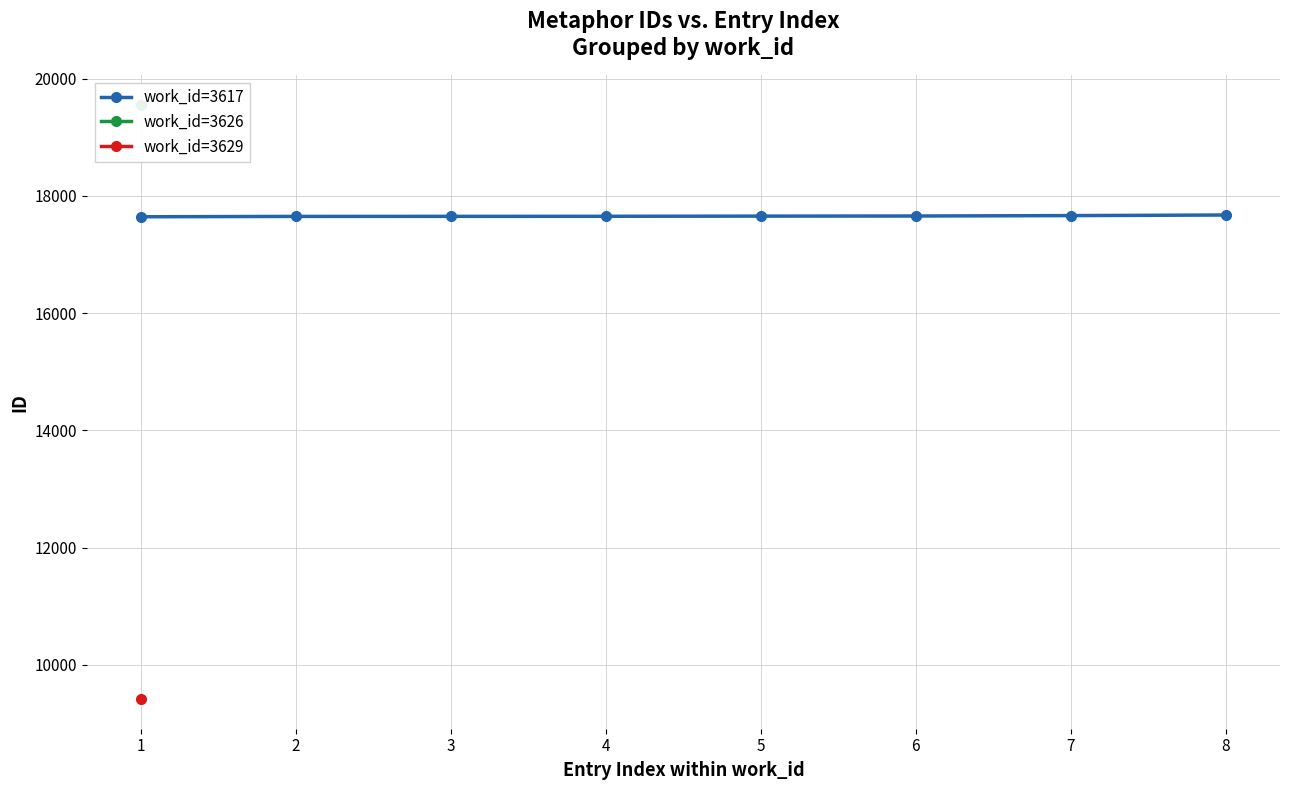

How many lines are shown in the chart?

1